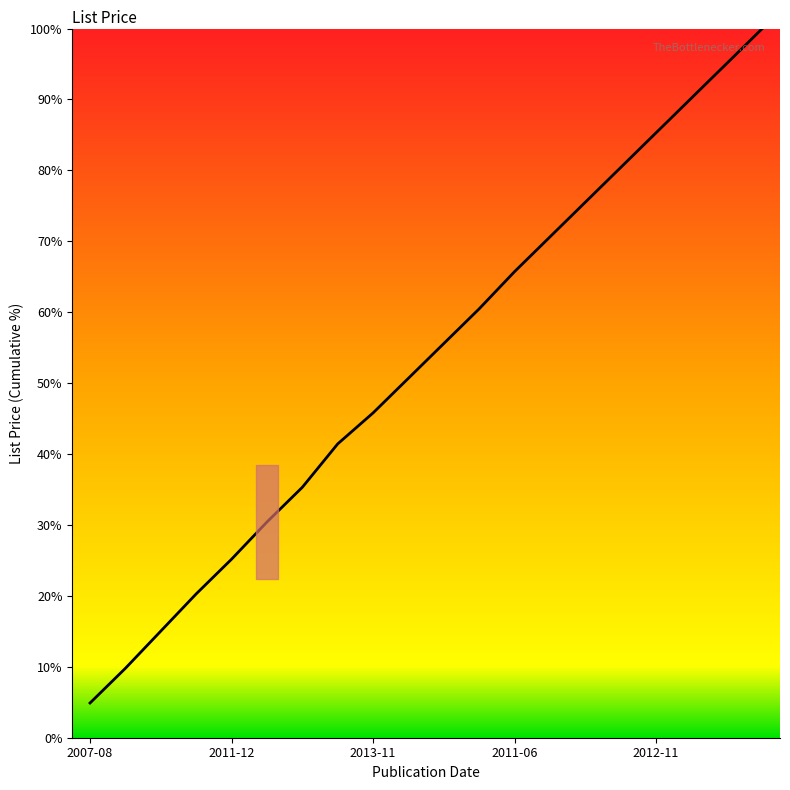

What is the smallest value displayed?

4.9